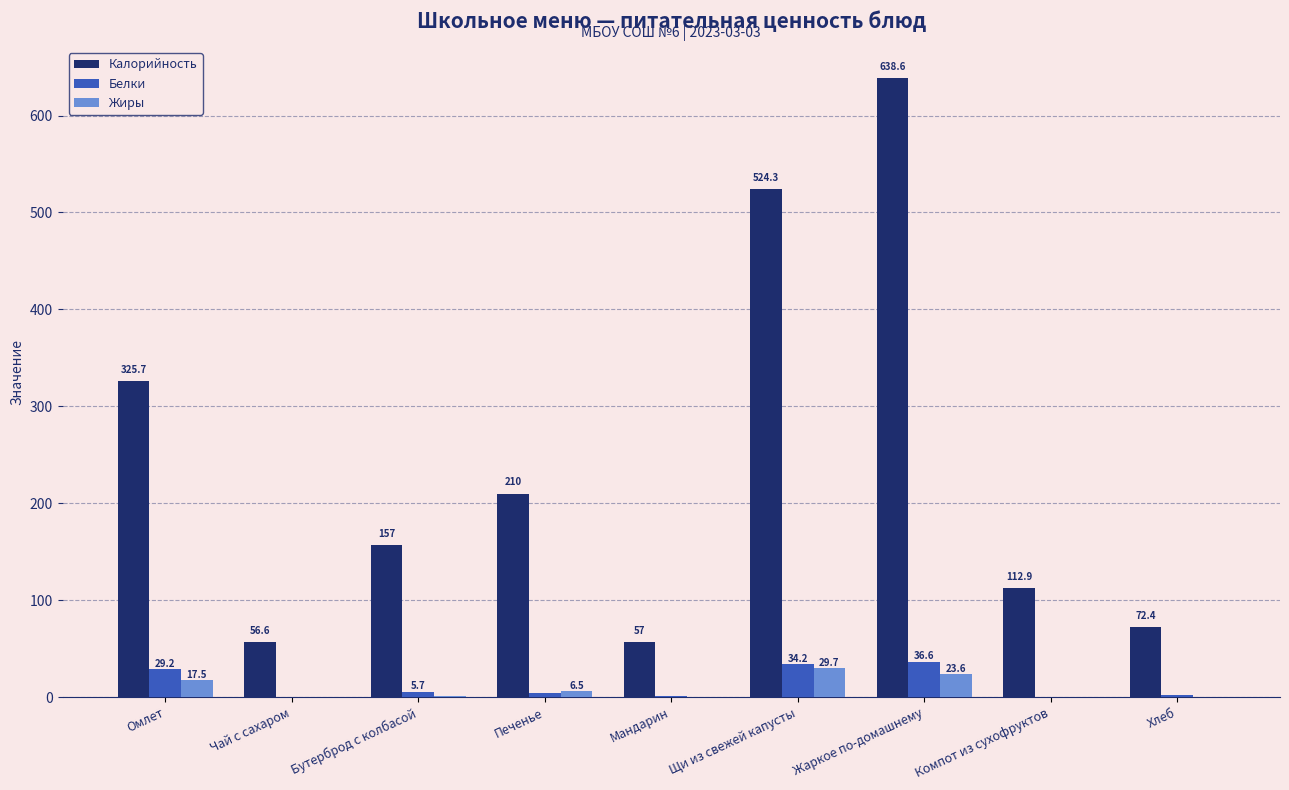

What is the greatest value displayed?

638.6